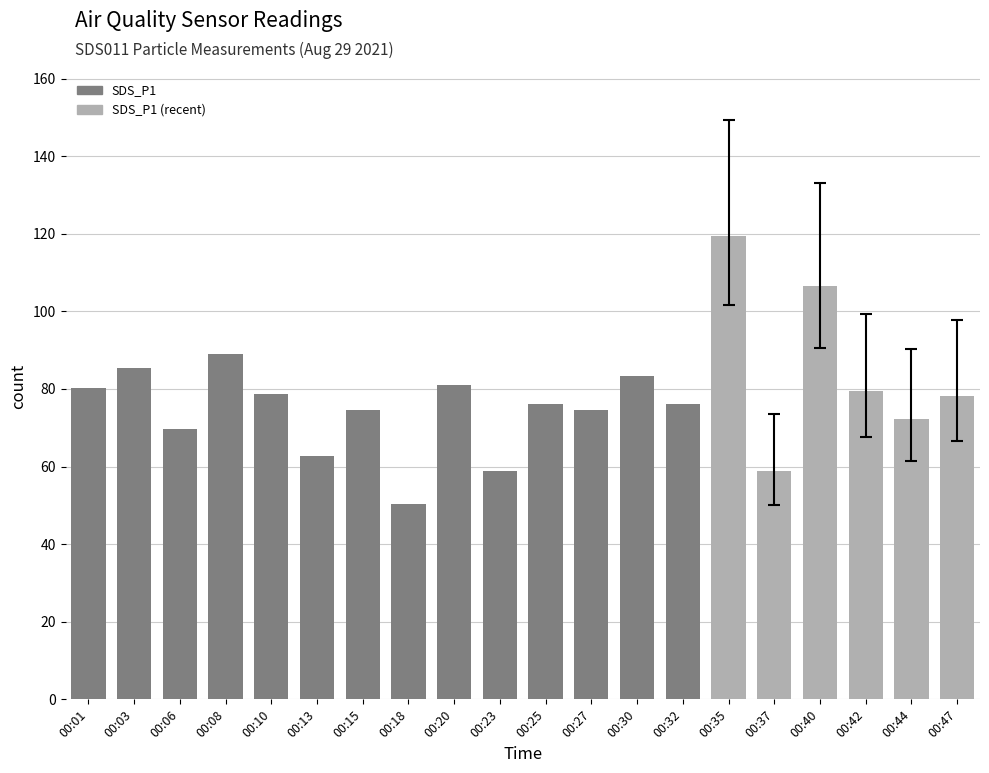

What is the difference between the values at 00:25 and 00:30?

7.2